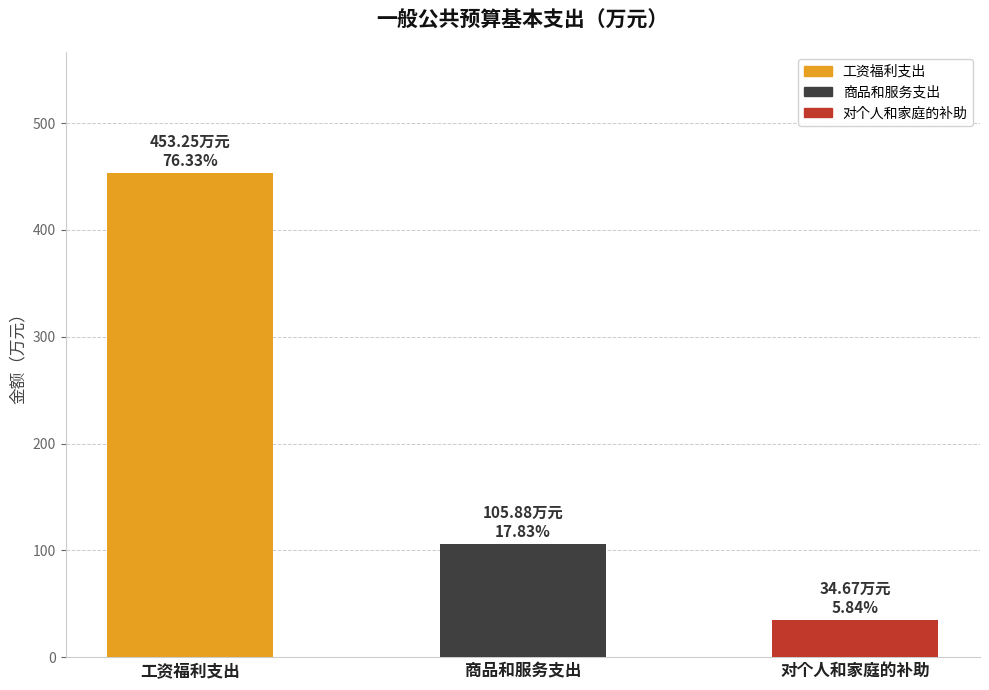

List the labels in order of value, largest first.

工资福利支出, 商品和服务支出, 对个人和家庭的补助